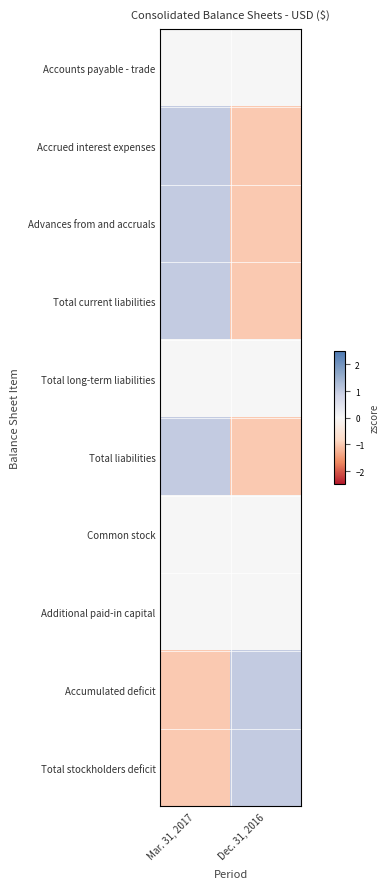

Reading left to right, extract all data points from this chart.

Accounts payable - trade: Mar. 31, 2017=0	Dec. 31, 2016=0
Accrued interest expenses: Mar. 31, 2017=1	Dec. 31, 2016=-1
Advances from and accruals: Mar. 31, 2017=1	Dec. 31, 2016=-1
Total current liabilities: Mar. 31, 2017=1	Dec. 31, 2016=-1
Total long-term liabilities: Mar. 31, 2017=0	Dec. 31, 2016=0
Total liabilities: Mar. 31, 2017=1	Dec. 31, 2016=-1
Common stock: Mar. 31, 2017=0	Dec. 31, 2016=0
Additional paid-in capital: Mar. 31, 2017=0	Dec. 31, 2016=0
Accumulated deficit: Mar. 31, 2017=-1	Dec. 31, 2016=1
Total stockholders deficit: Mar. 31, 2017=-1	Dec. 31, 2016=1